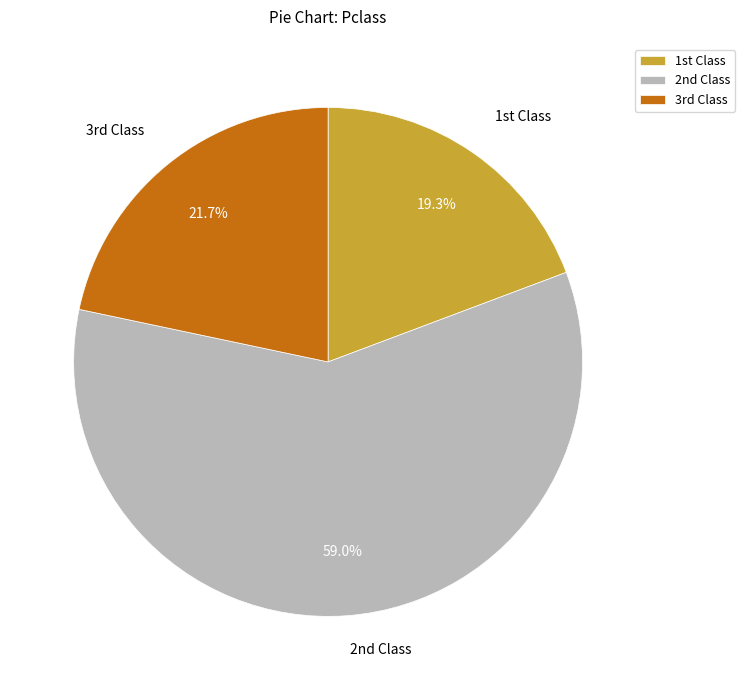

To the nearest percent, what is the difference between the largest and smallest slice percentages?

40%